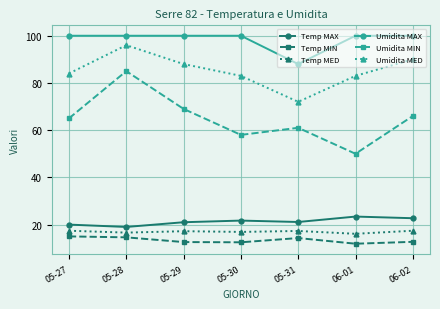

Which series has the largest range (max minus min)?

Umidita MIN